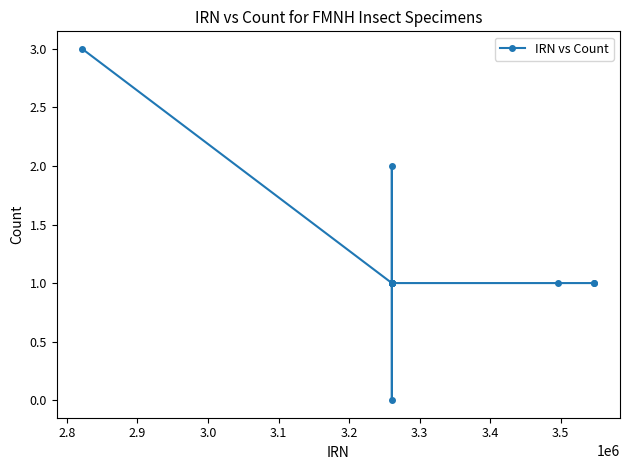

What is the sum of all values?

16